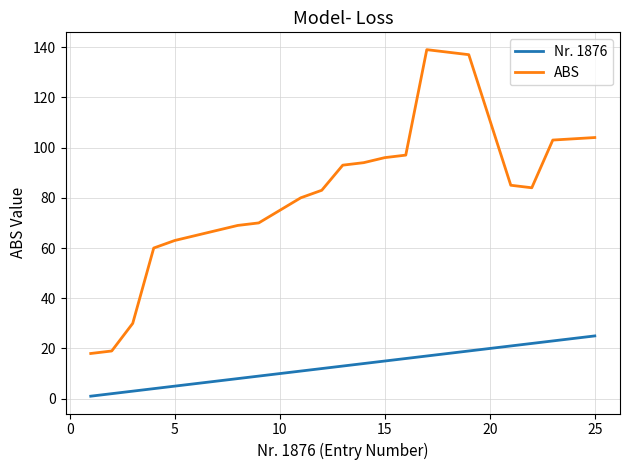

What is the greatest value displayed?

139